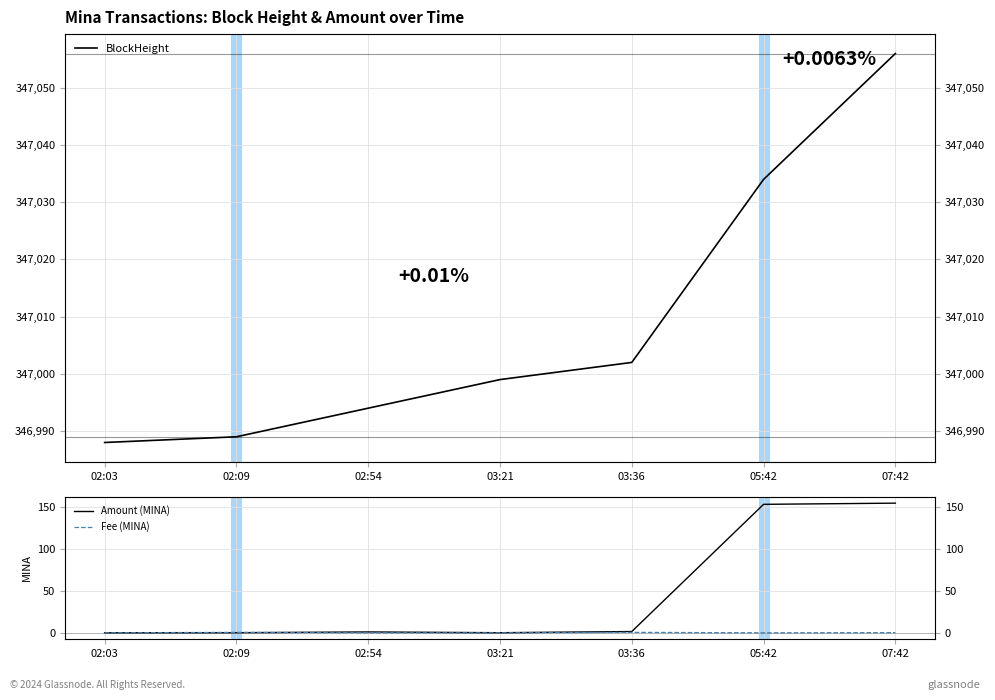

At how many categories does at least one series exceed 272240?

7